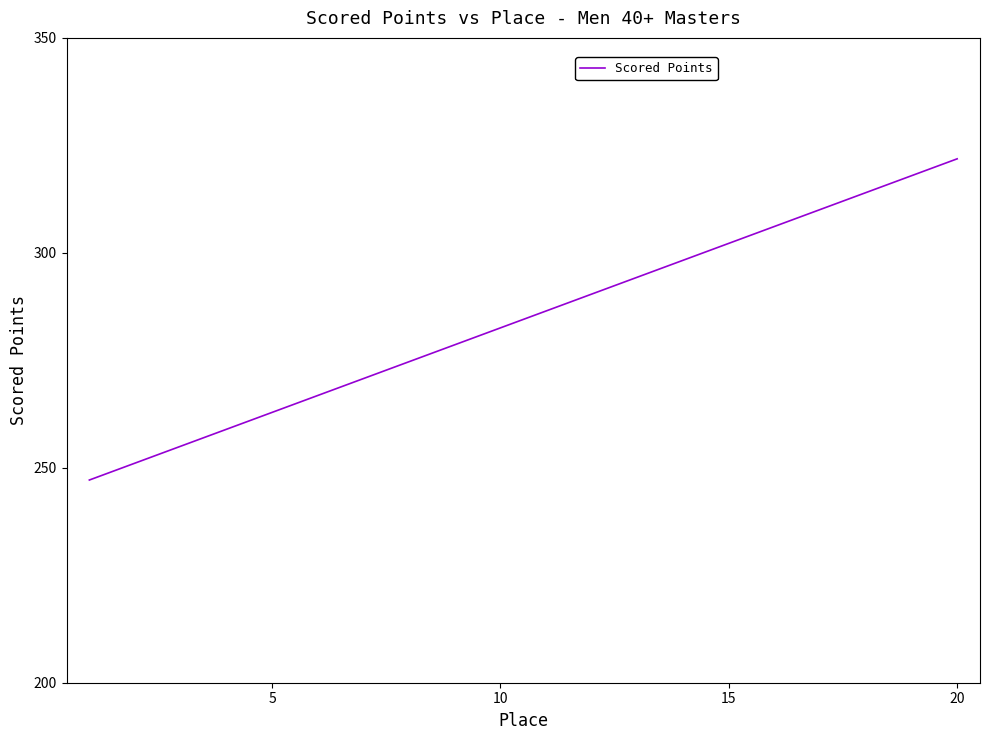

What is the maximum value shown in the chart?

321.9